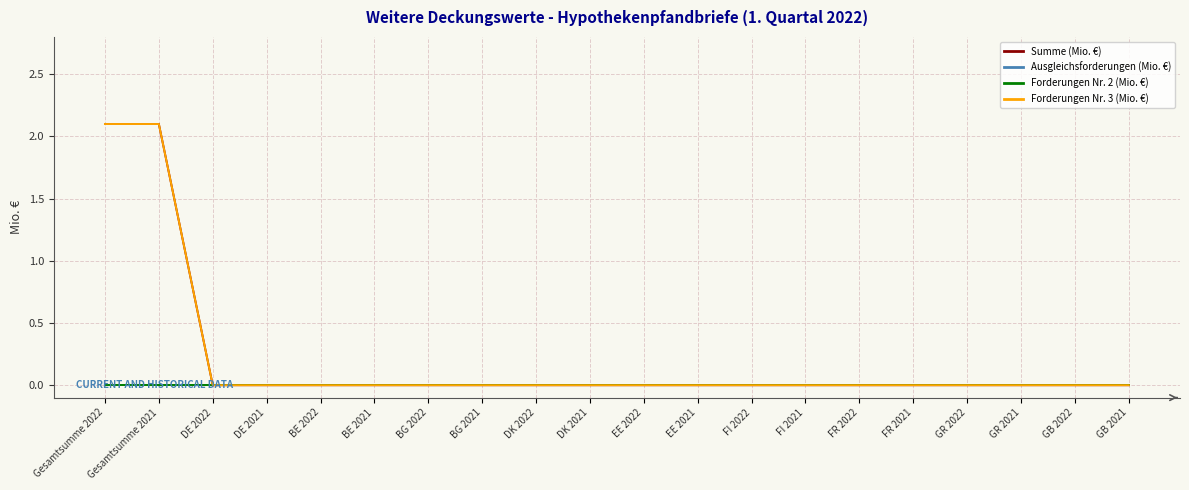

At which label does Forderungen Nr. 2 (Mio. €) reach its peak?

Gesamtsumme 2022